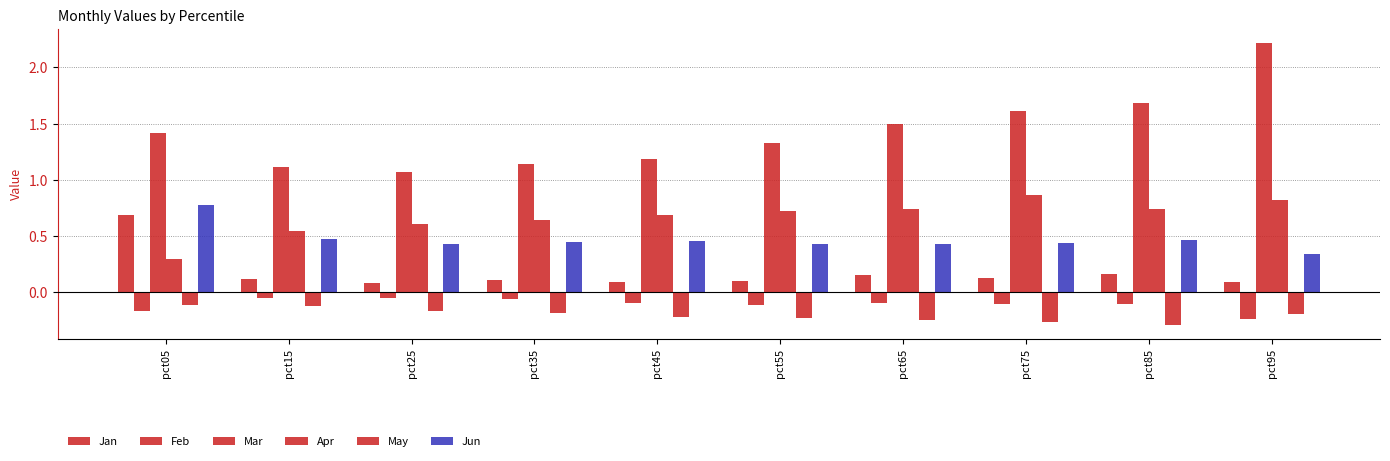

At pct75, list the series in order from largest to smallest.

Mar, Apr, Jun, Jan, Feb, May